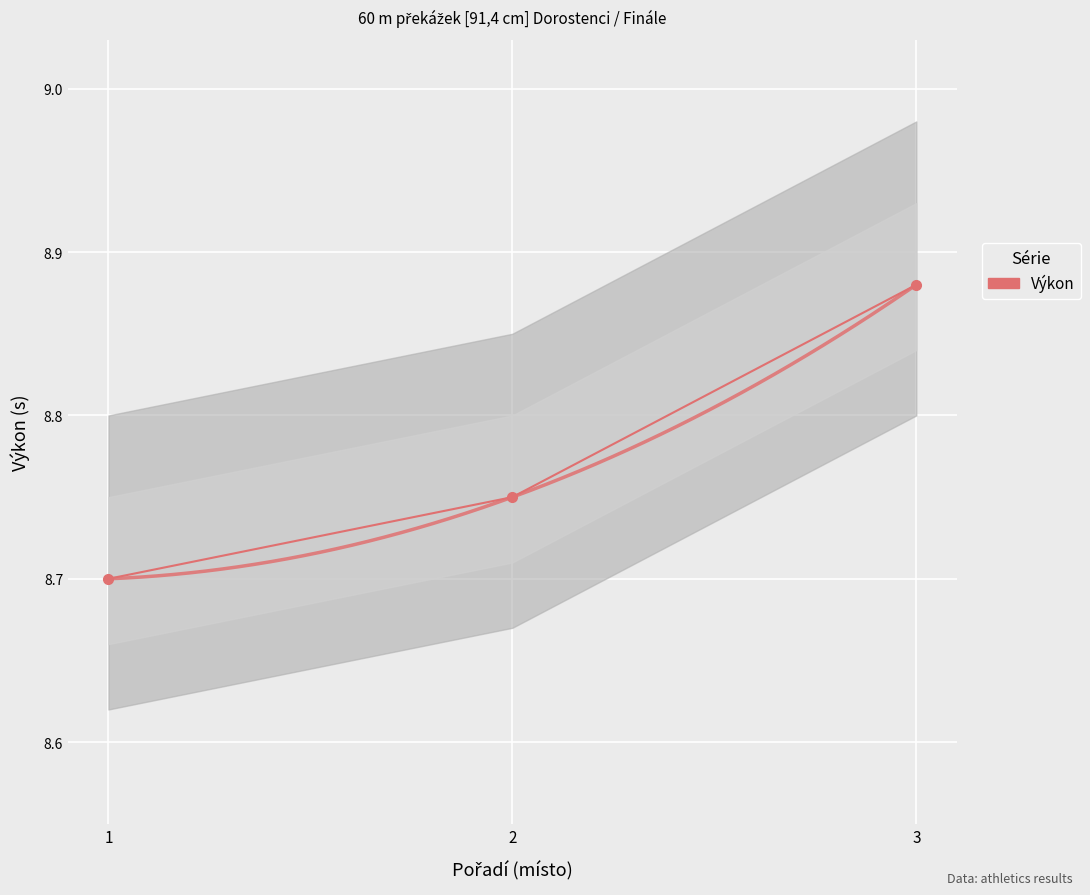

What is the difference between the values at 2 and 3?

0.1